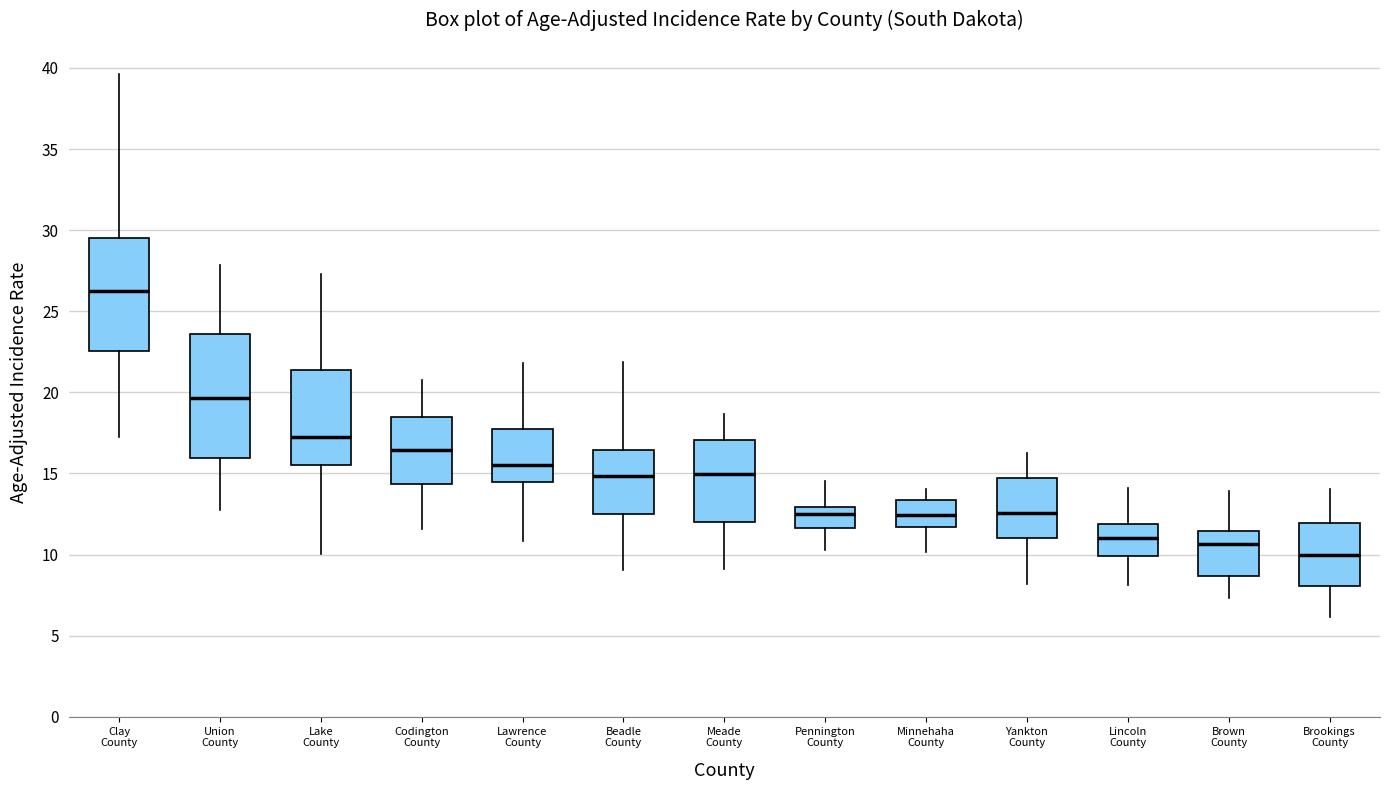

Where is the upper edge of the box for Lake County on the y-axis? The values are not printed on the chart, so give them approximately, as read against the axis.

21.5